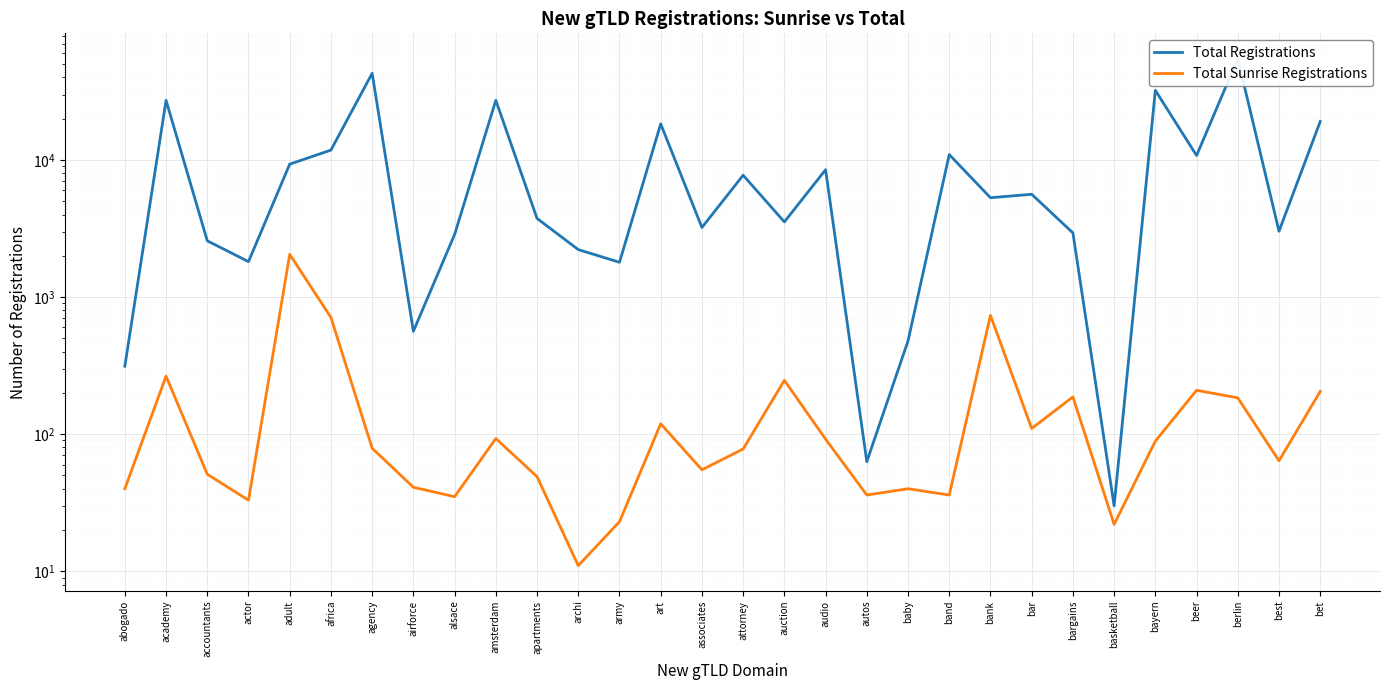

At how many categories does at least one series exceed 48447?

1